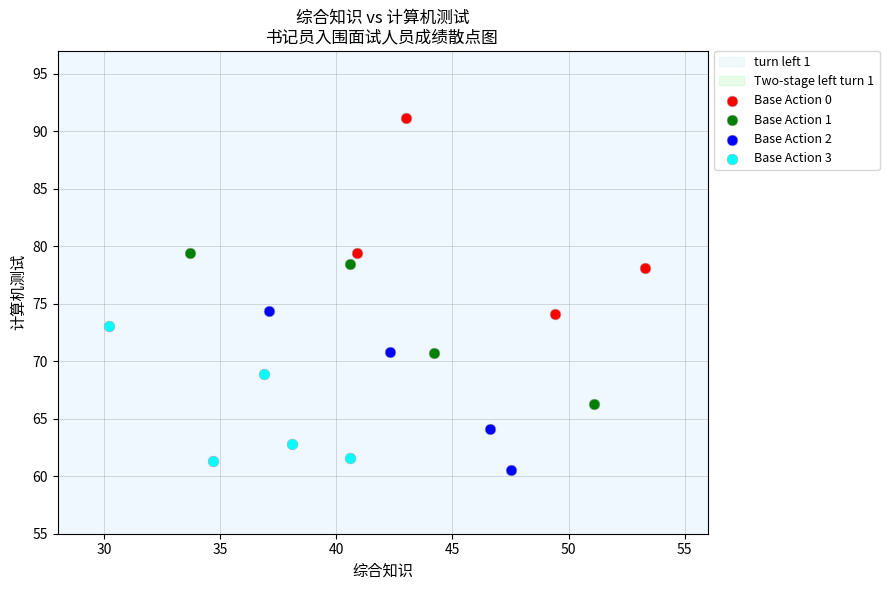

Which series reaches the maximum Y coordinate?

Base Action 0